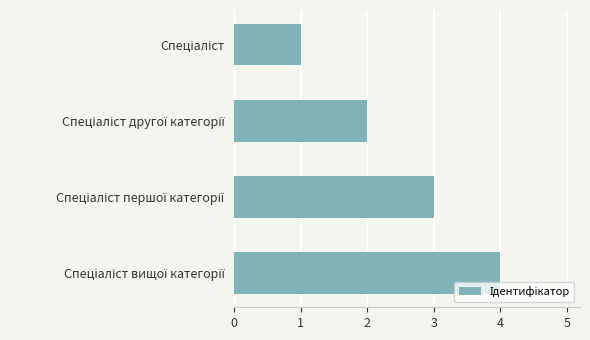

What is the maximum value shown in the chart?

4